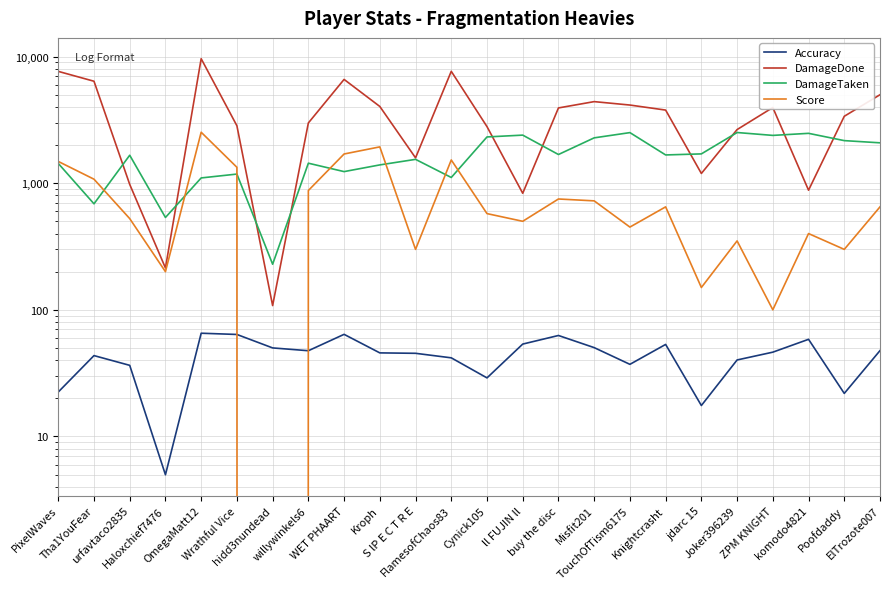

What position from the right is Wrathful Vice?

19